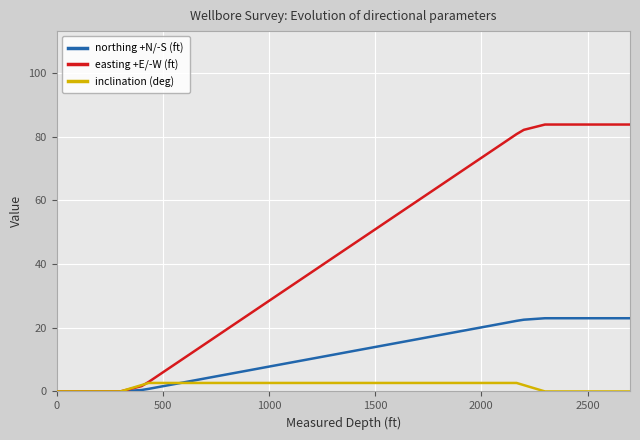

What is the highest value of the northing +N/-S (ft) series?

23.0